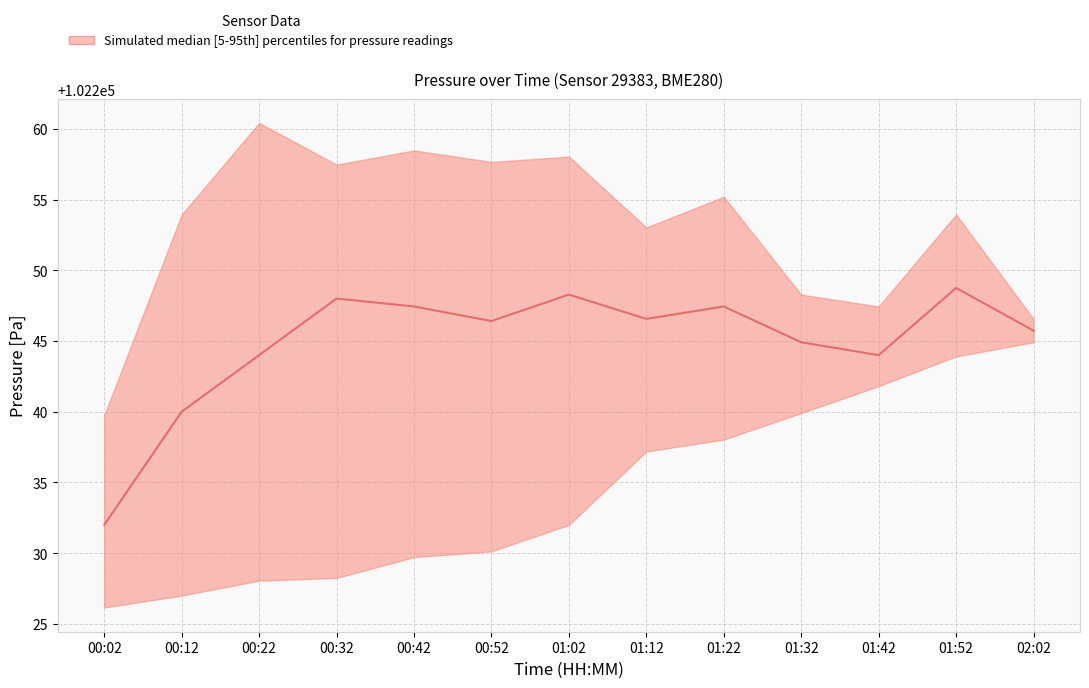

Is it true that the value at 01:52 is 56139.9?

False